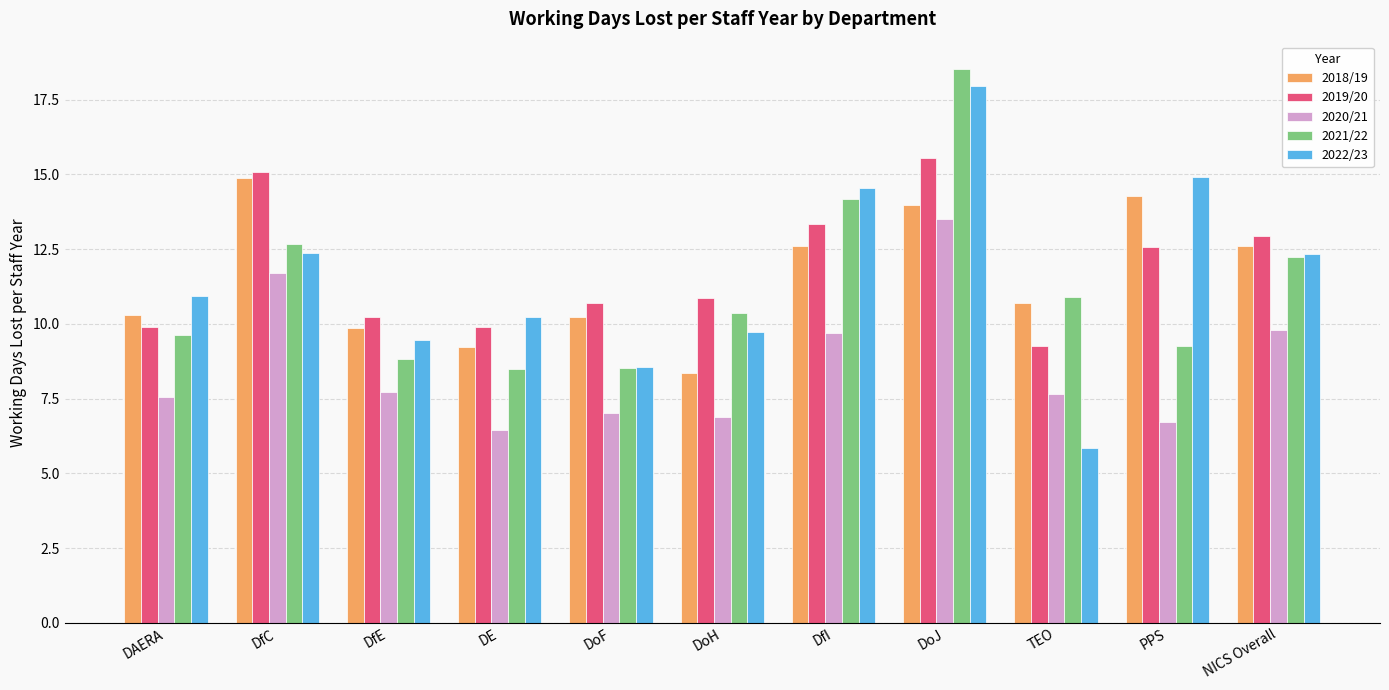

At which category is the sum across all series the highest?

DoJ